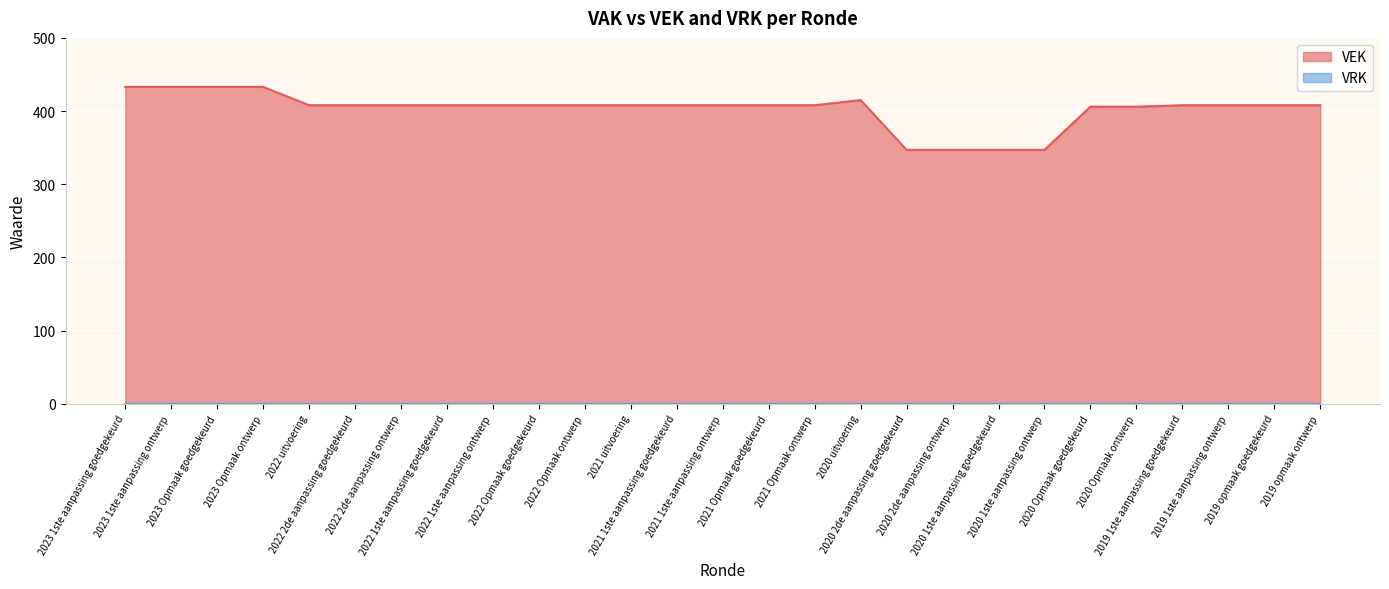

How many interior local peaks (higher than both neighbors) does the data have?

1